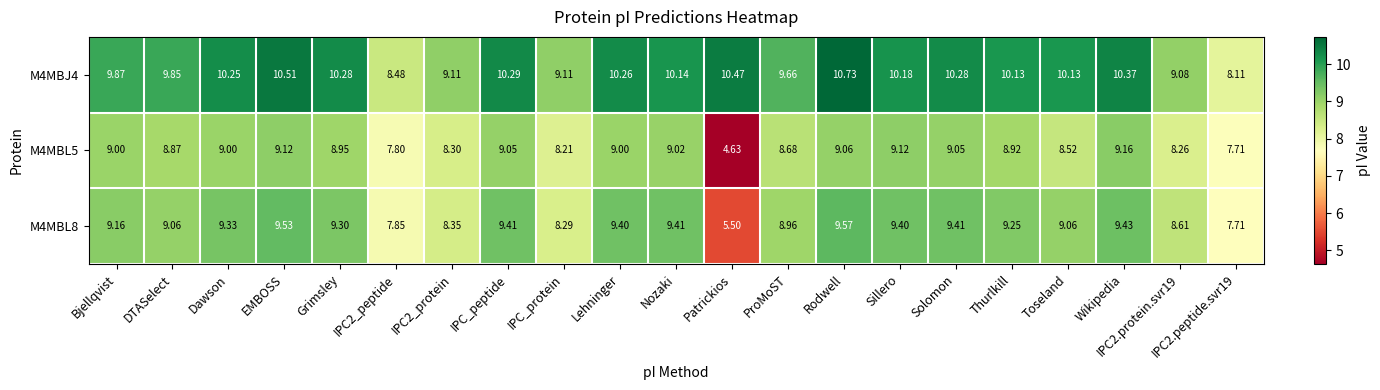

Where does the M4MBL8 series first go above 9?

Bjellqvist